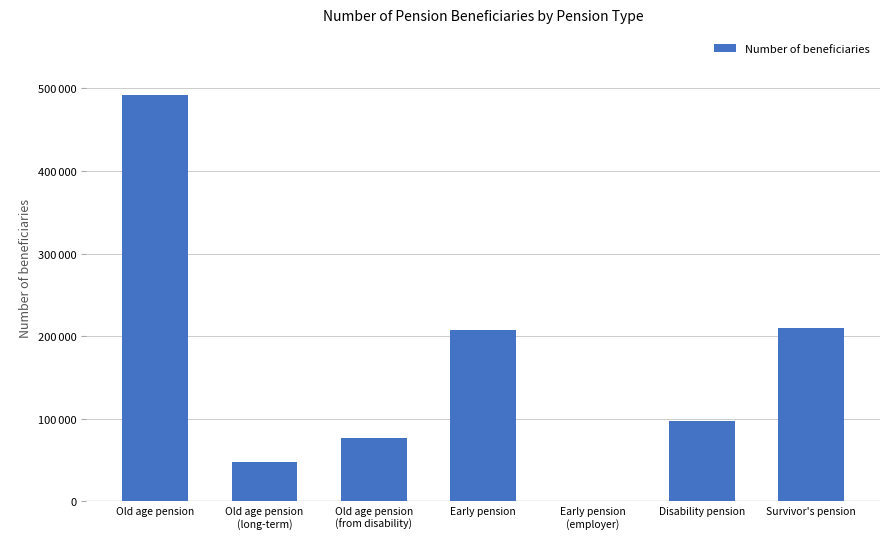

Are the bars horizontal?

No